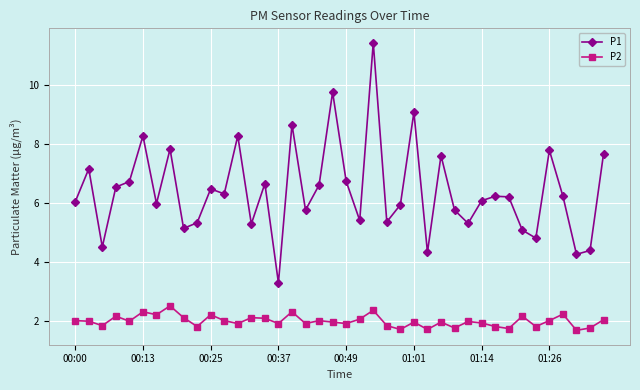

What is the value of the P2 point at the 8th from the left?

2.5